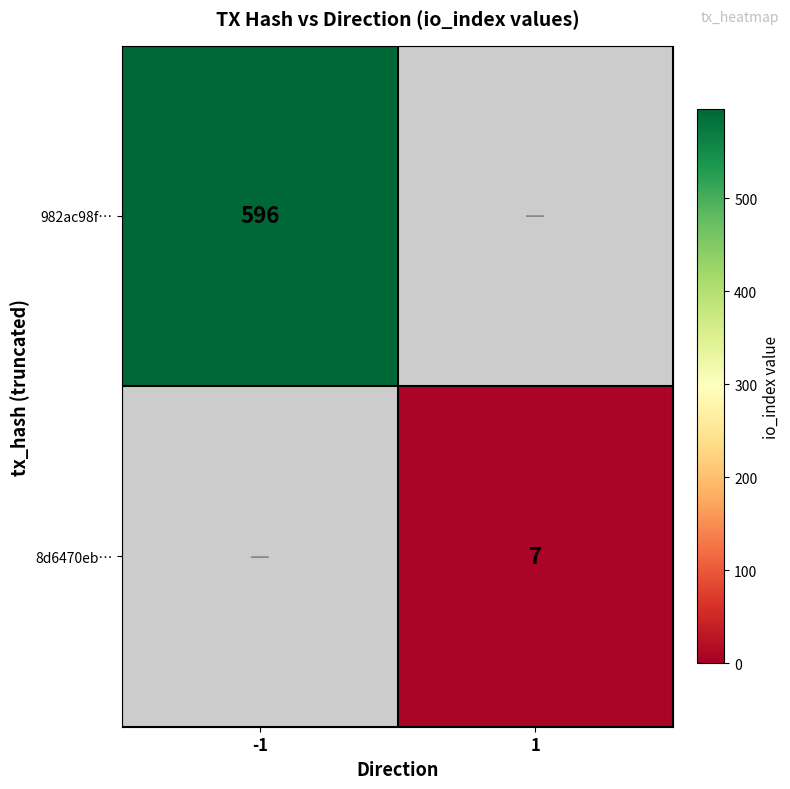

Is it true that 982ac98f… equals 256 at -1?

False